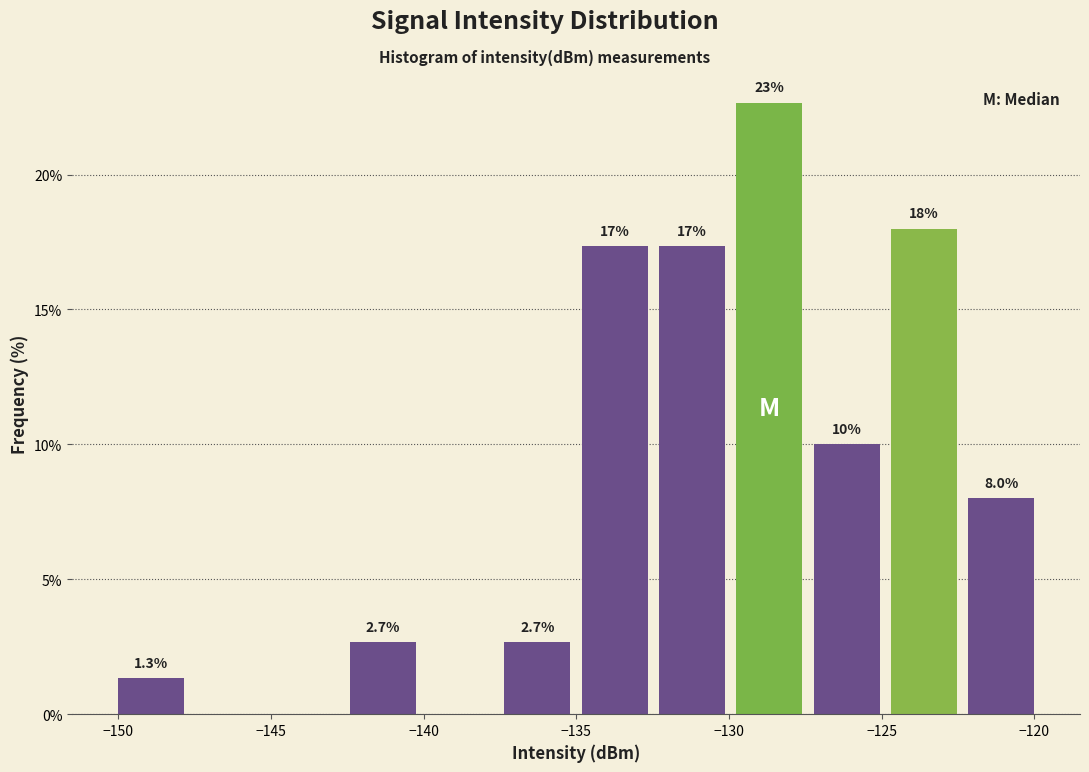

Over which range of the x-axis is the bar tallest?

-130.0 to -127.5